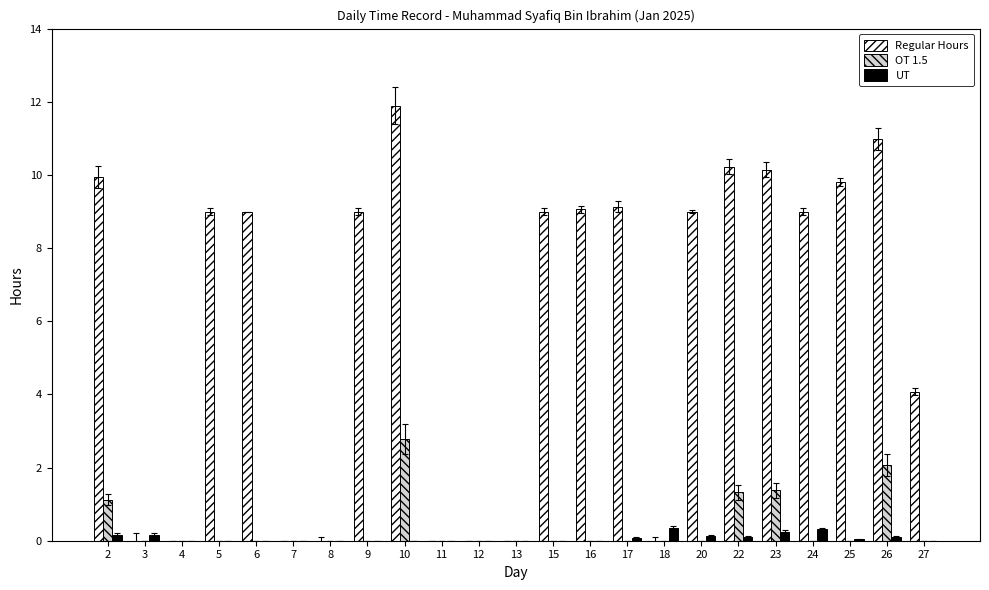

The value of UT at 25 is 0.0. True or false?

True